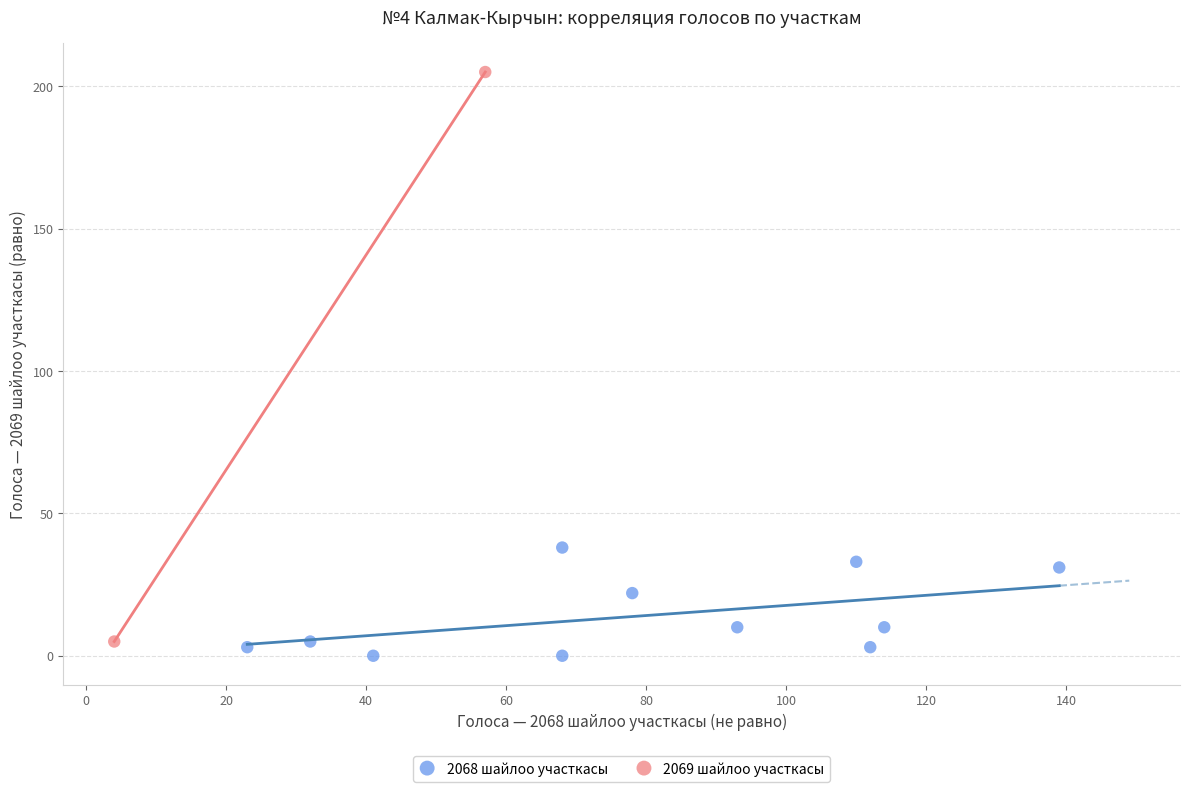

Which series contains the highest Y value?

2069 шайлоо участкасы